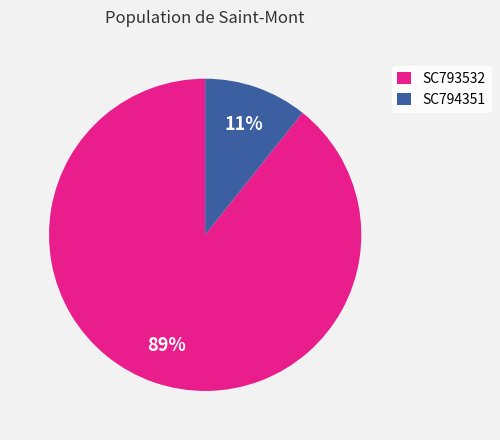

What is the largest slice in the pie chart?

SC793532